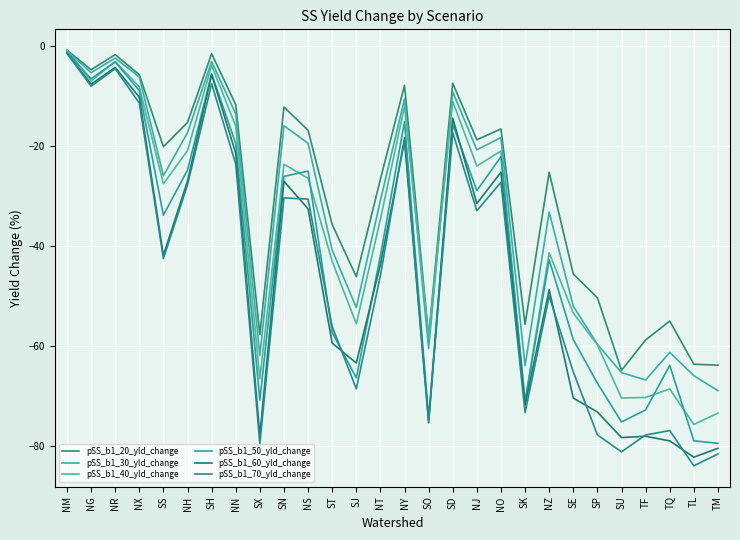

What is the value of the pSS_b1_60_yld_change point at the 5th from the left?

-41.9